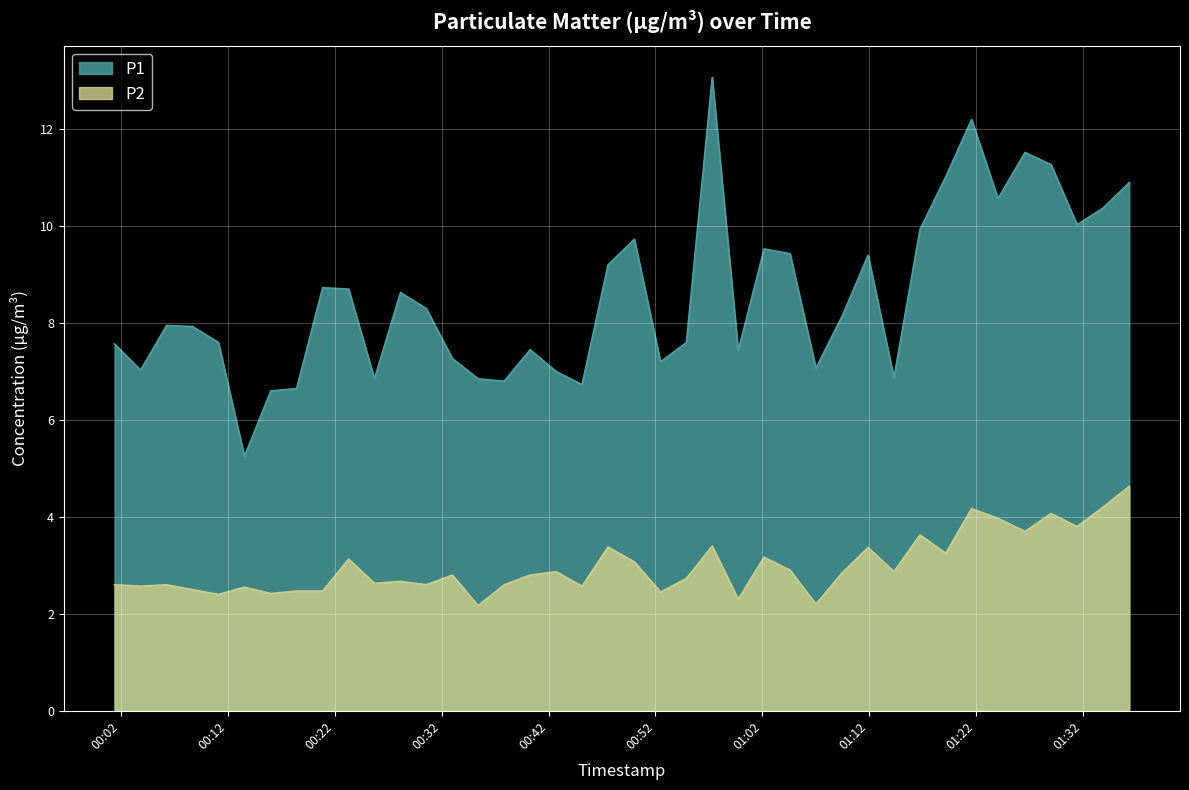

Count the number of data series in this chart.

2